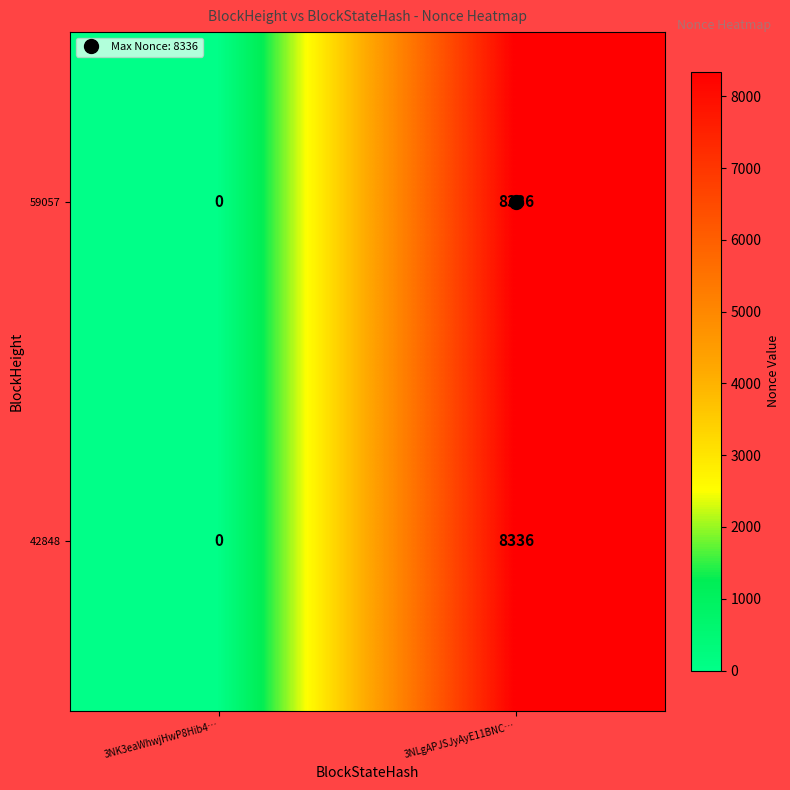

At how many categories does at least one series exceed 274?

1